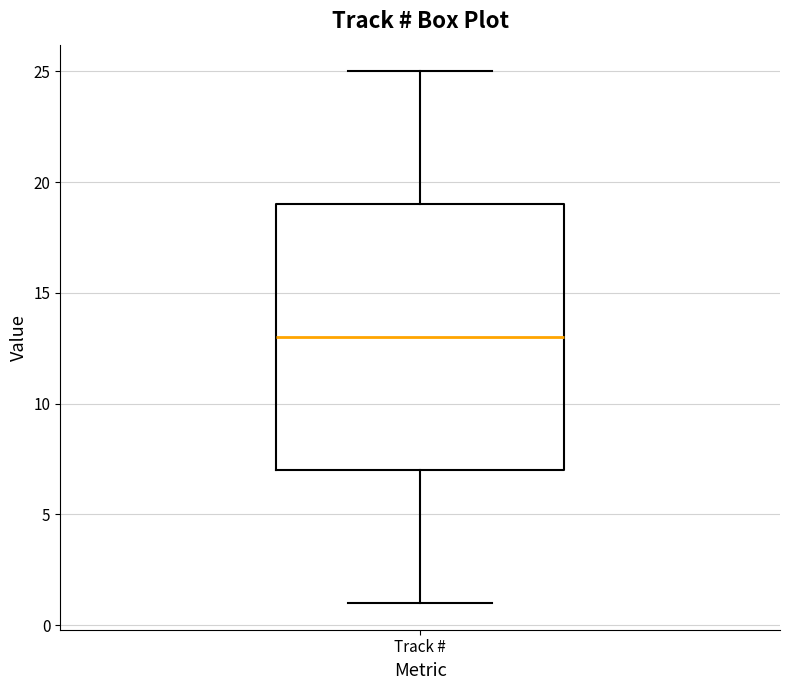

Transcribe this box plot: give where the median line is, the range the box spans, and where the two whiskers end, as read against the y-axis. The values are not printed on the chart, so give them approximately, as read against the axis.

median 13, box 7 to 19, whiskers 1 to 25